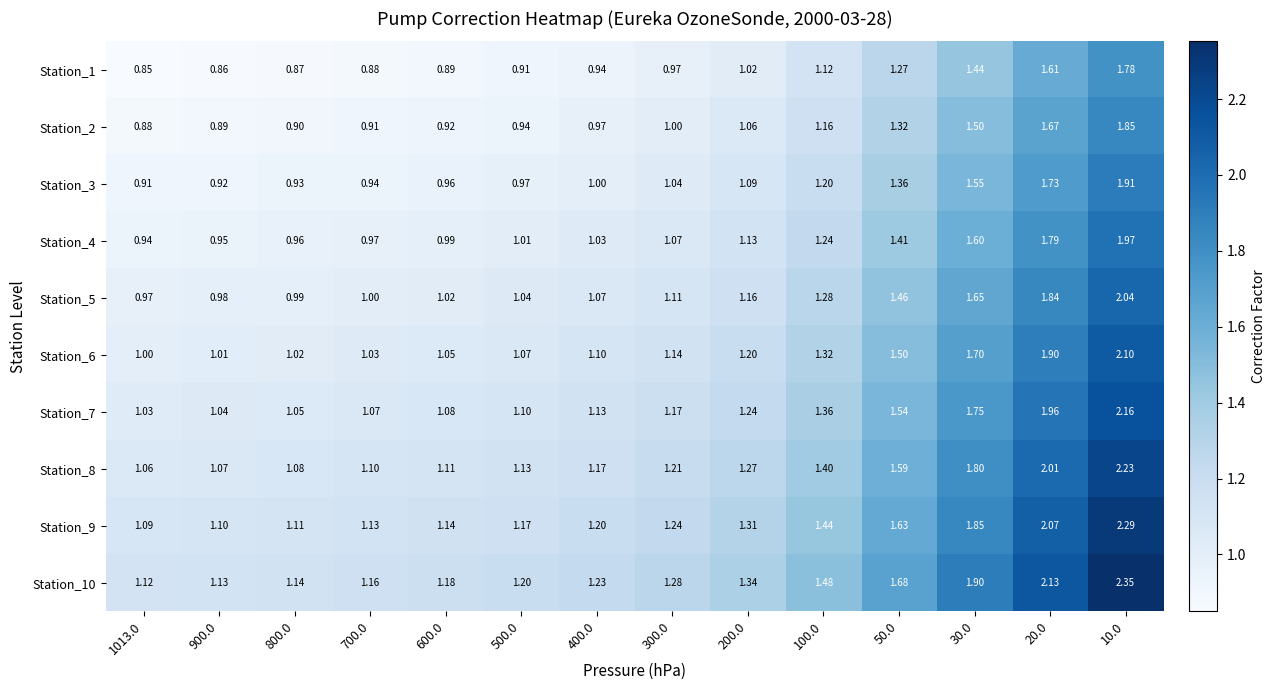

Is the value of Station_1 at 600.0 greater than the value of Station_2 at 100.0?

No